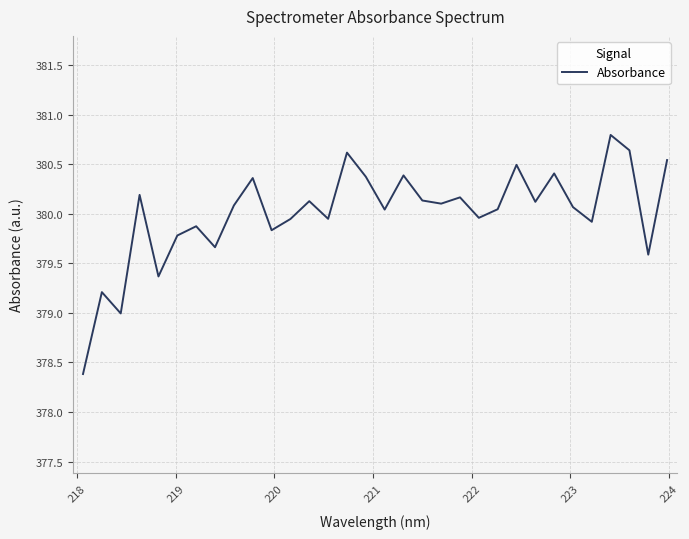

Does the chart display data point markers on the line(s)?

No